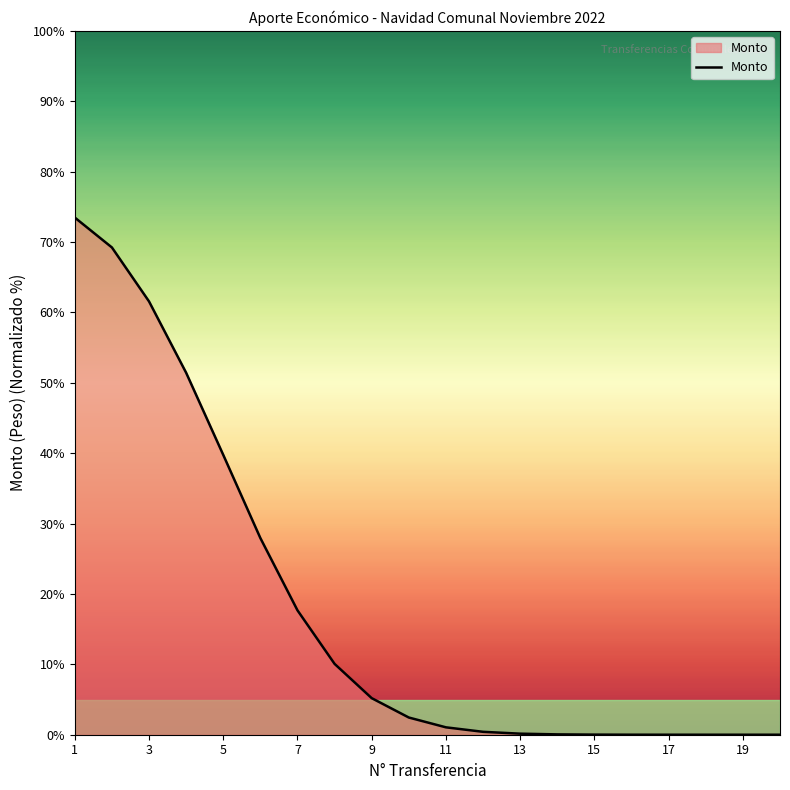

What is the sum of all values?

360.4